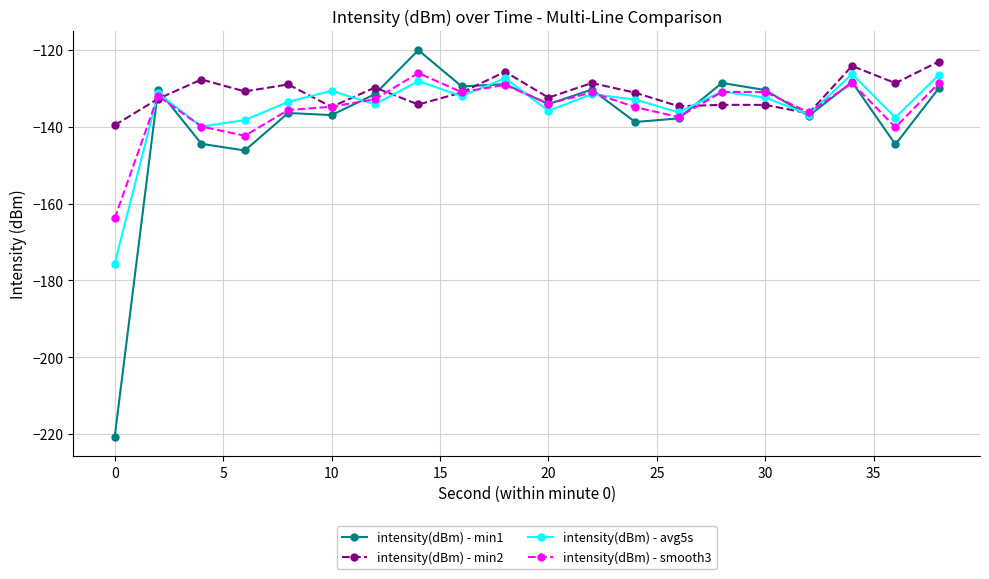

Which series has the largest range (max minus min)?

intensity(dBm) - min1